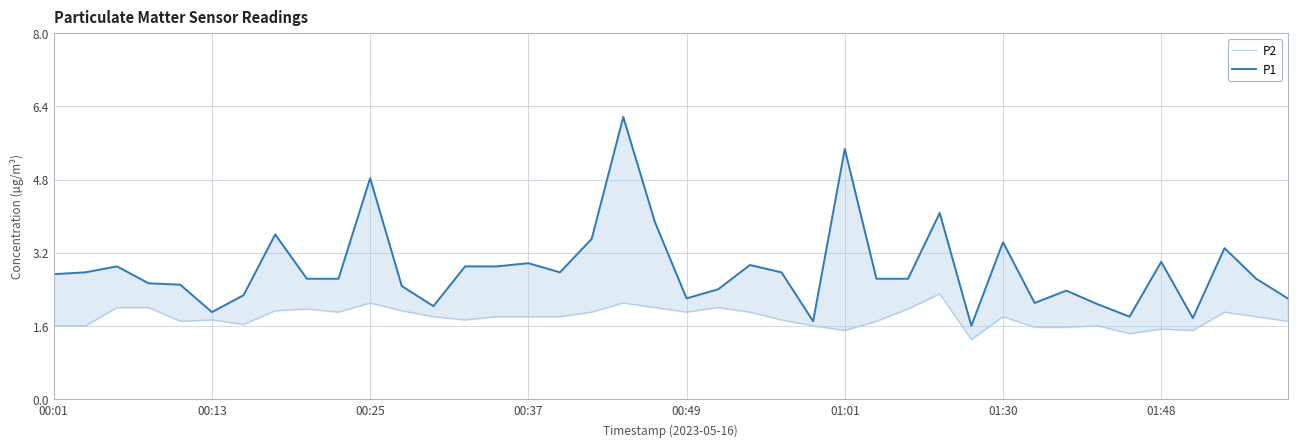

How many values in the P1 series are below 2?

5